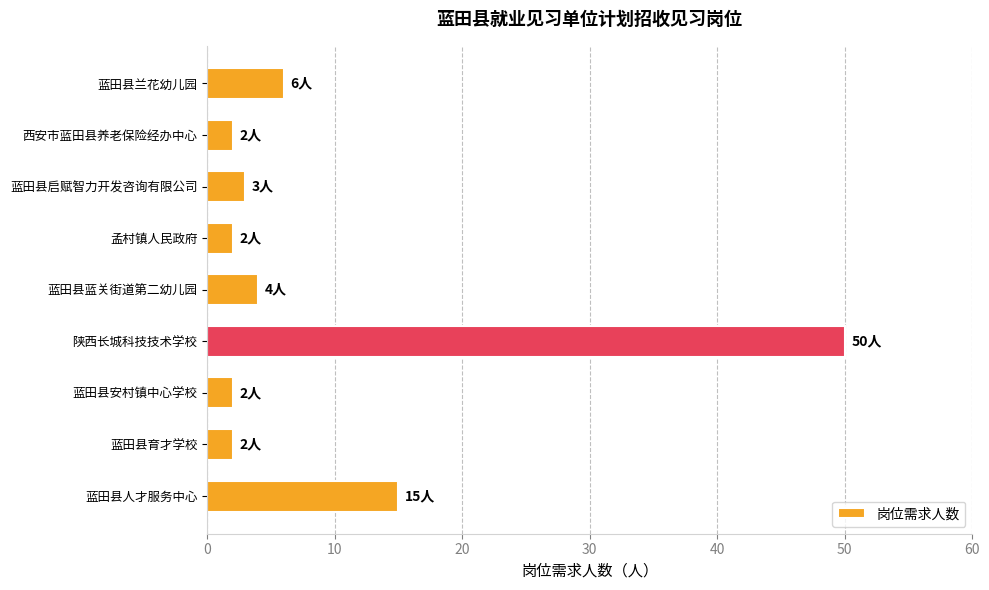

What is the difference between the second highest and minimum values?

13